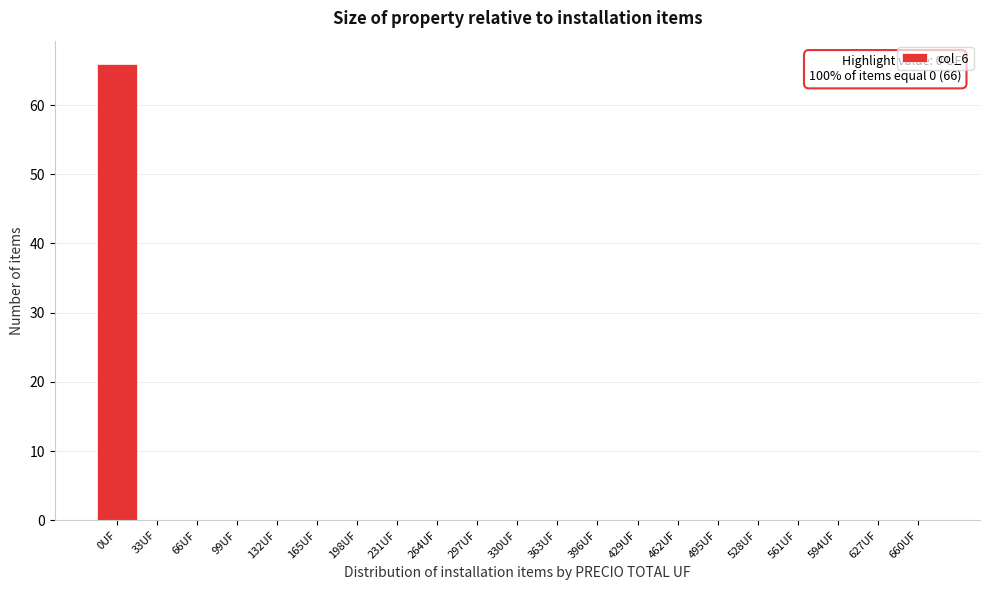

Reading left to right, transcribe all the data shown in this chart.

0UF=66	33UF=0	66UF=0	99UF=0	132UF=0	165UF=0	198UF=0	231UF=0	264UF=0	297UF=0	330UF=0	363UF=0	396UF=0	429UF=0	462UF=0	495UF=0	528UF=0	561UF=0	594UF=0	627UF=0	660UF=0